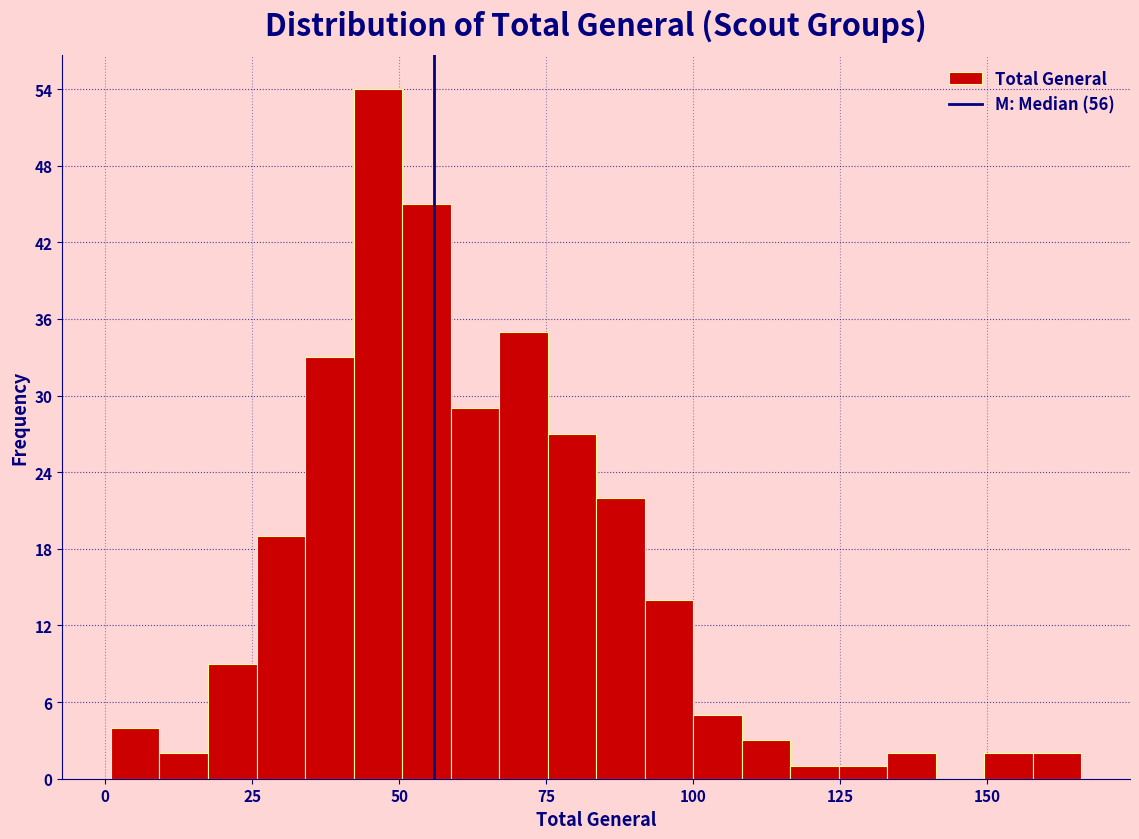

Around what value on the x-axis is the tallest bar? Give the approximate position of its centre, as read against the axis.

45